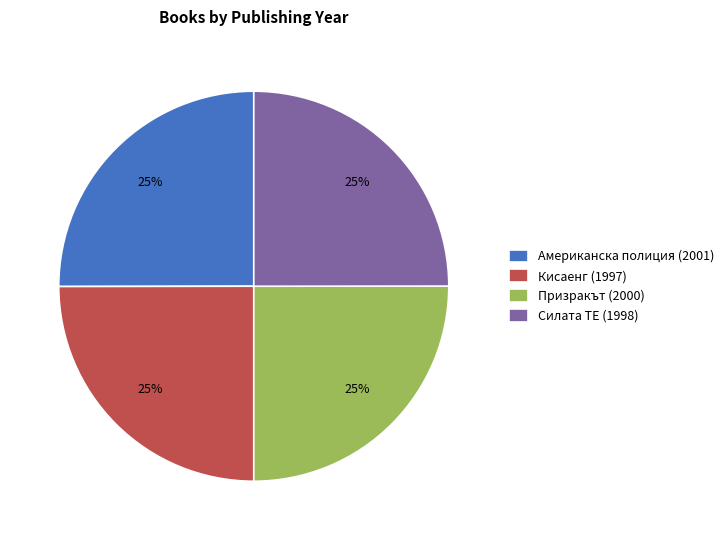

To the nearest percent, what is the combined percentage of Силата ТЕ (1998) and Американска полиция (2001)?

50%